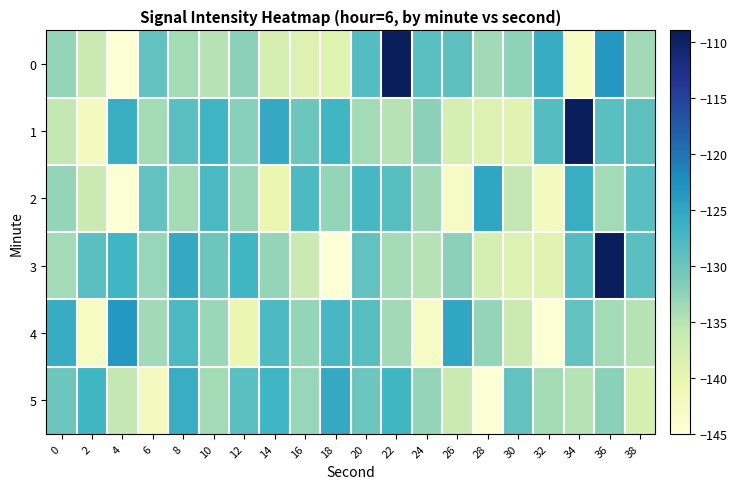

How many series are shown in this chart?

6